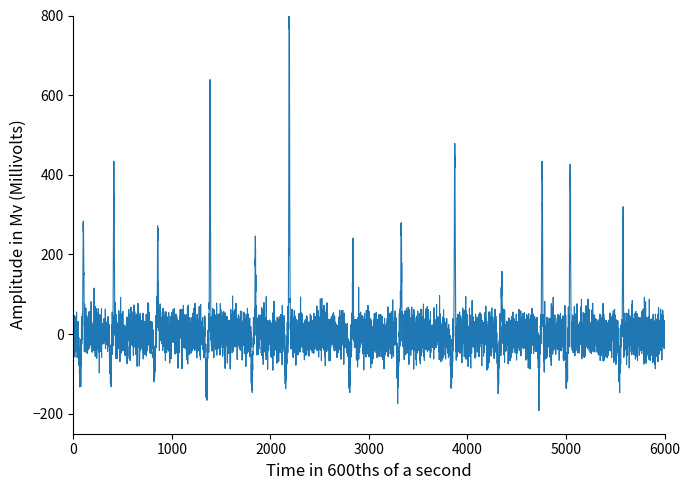

What is the maximum value shown in the chart?

807.6